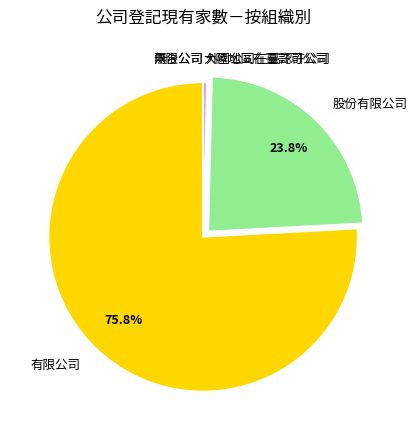

How much of the chart is everything except 有限公司?

24.2%